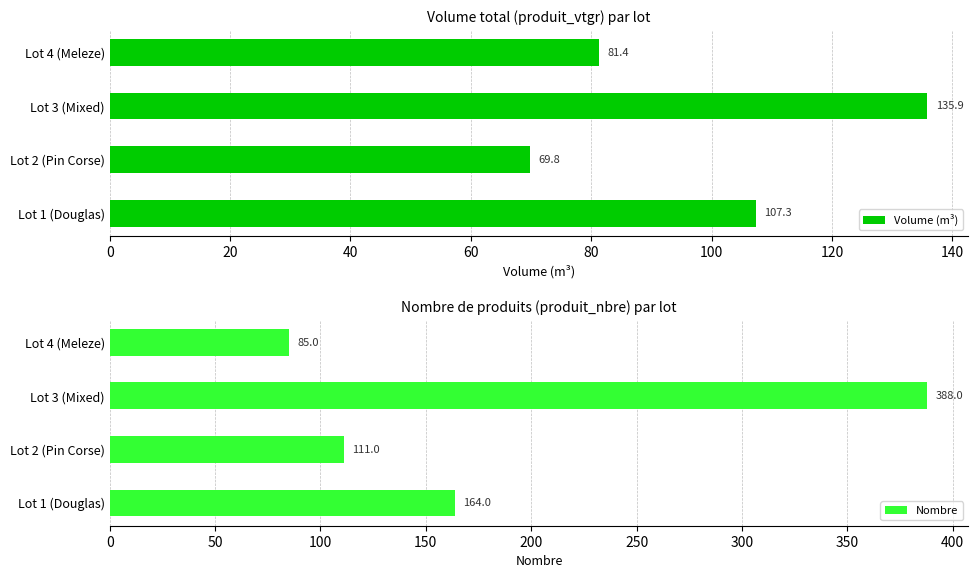

Reading left to right, list all the values displayed in this chart.

Volume (m³): 107.3	69.8	135.9	81.4
Nombre: 164.0	111.0	388.0	85.0